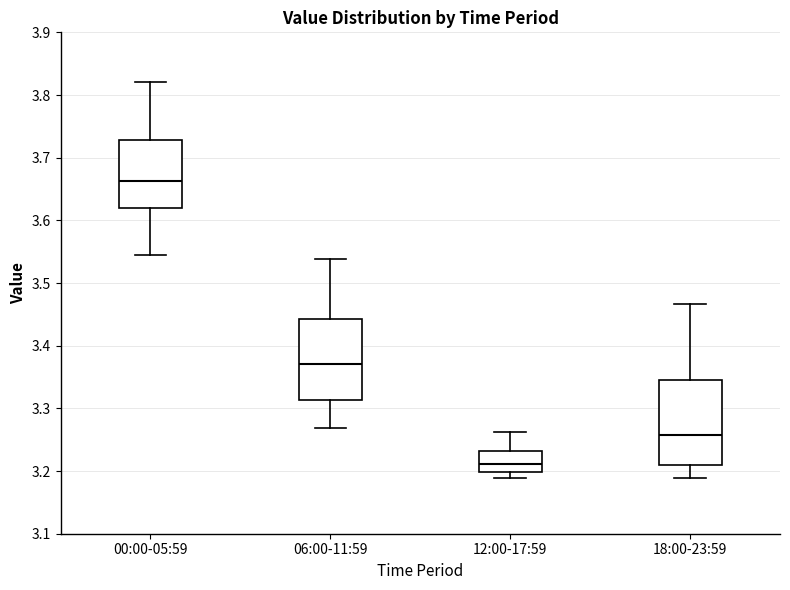

Which box's median line is the highest?

00:00-05:59